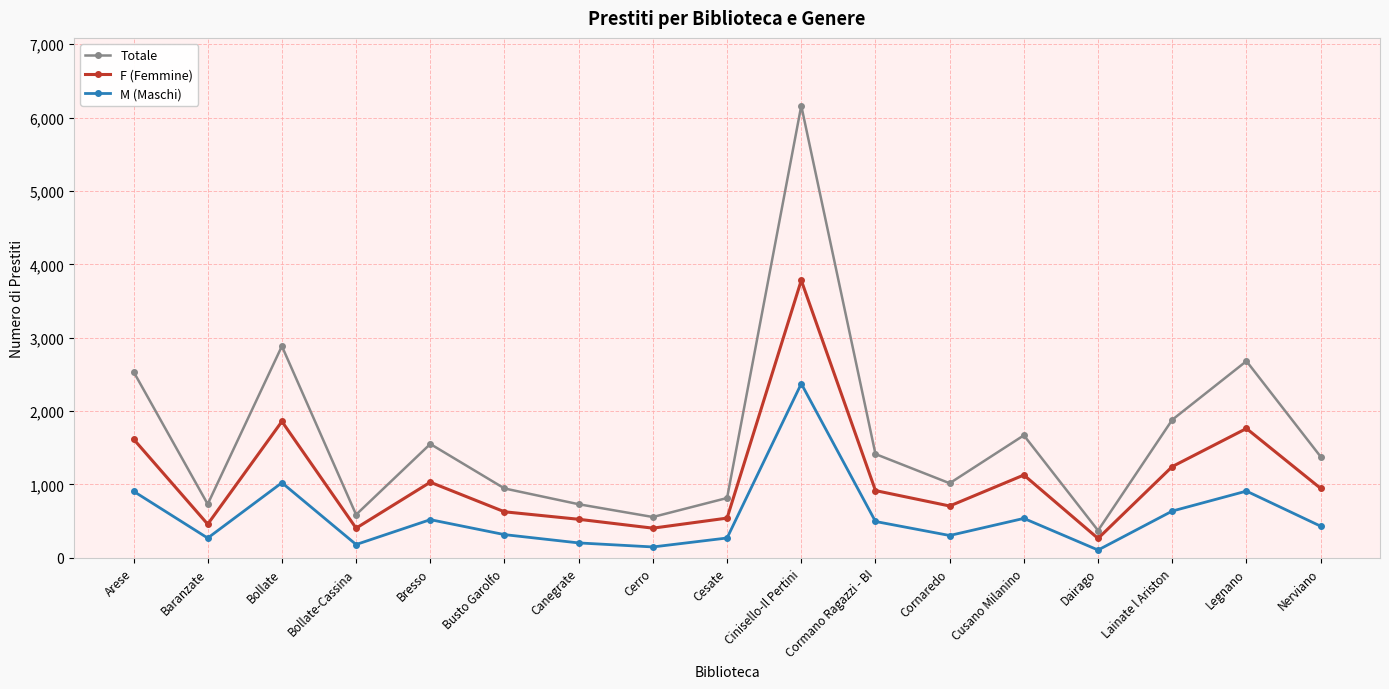

What is the total value across all series at Cornaredo?

2029